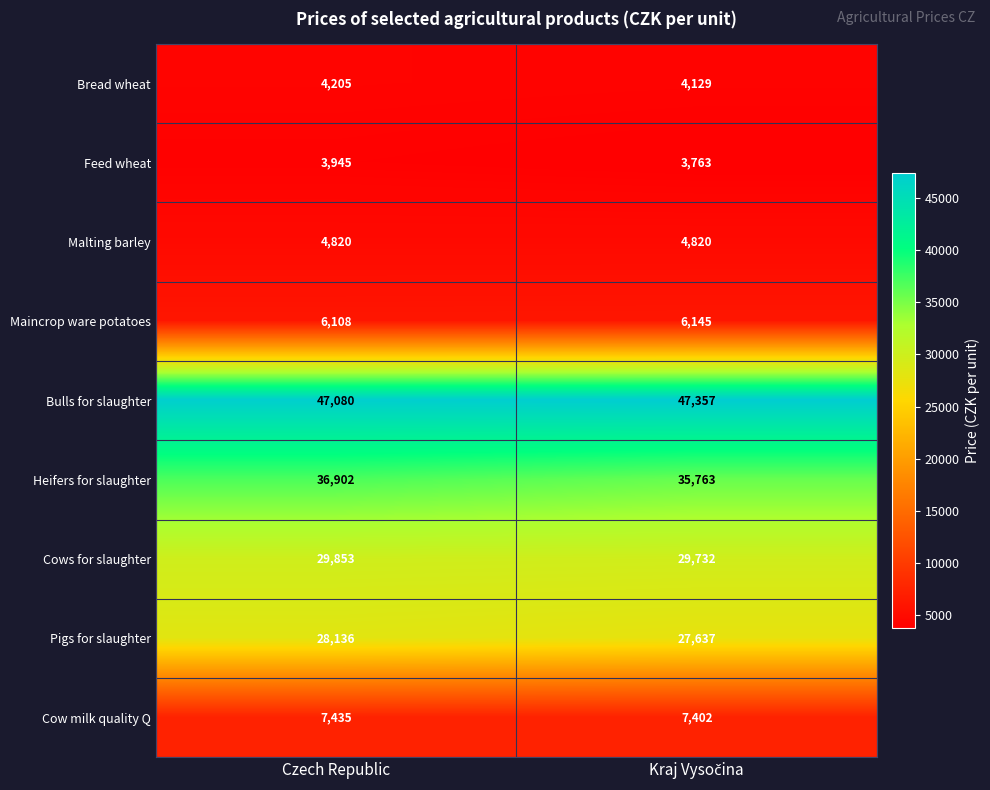

What is the average value of the Feed wheat series?

3854